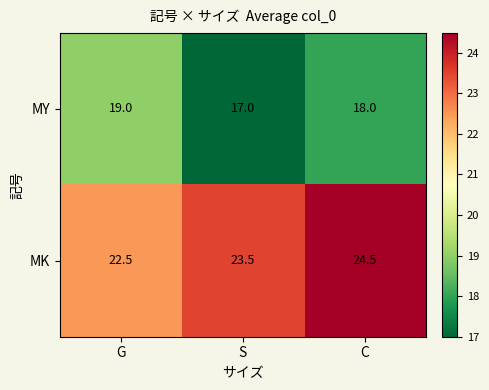

What is the average value of the MY series?

18.0